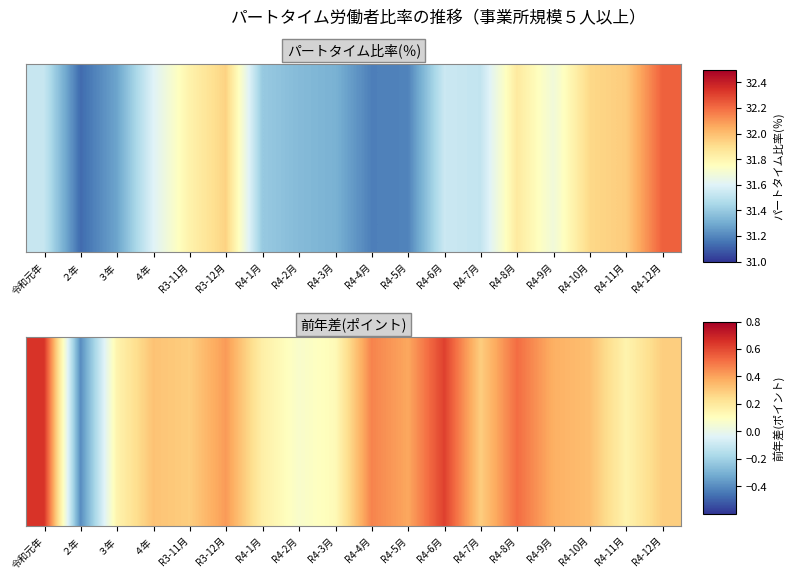

How many categories are shown in the chart?

18